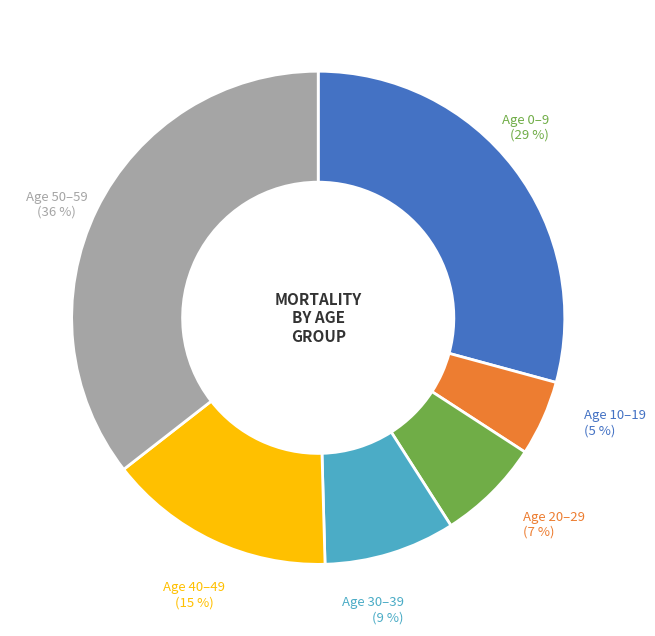

Is there a majority slice in this chart?

No